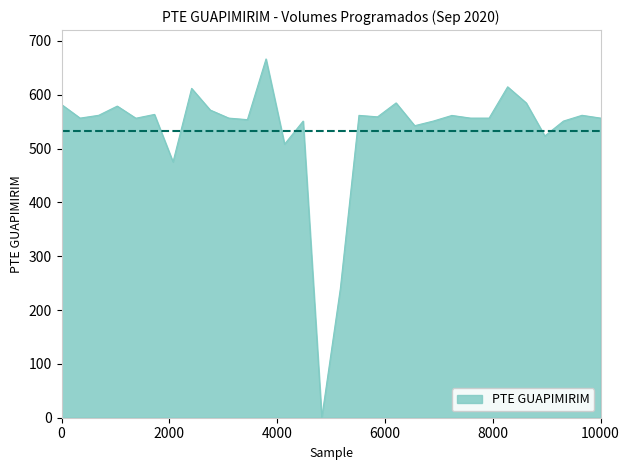

How many values are above zero?

29